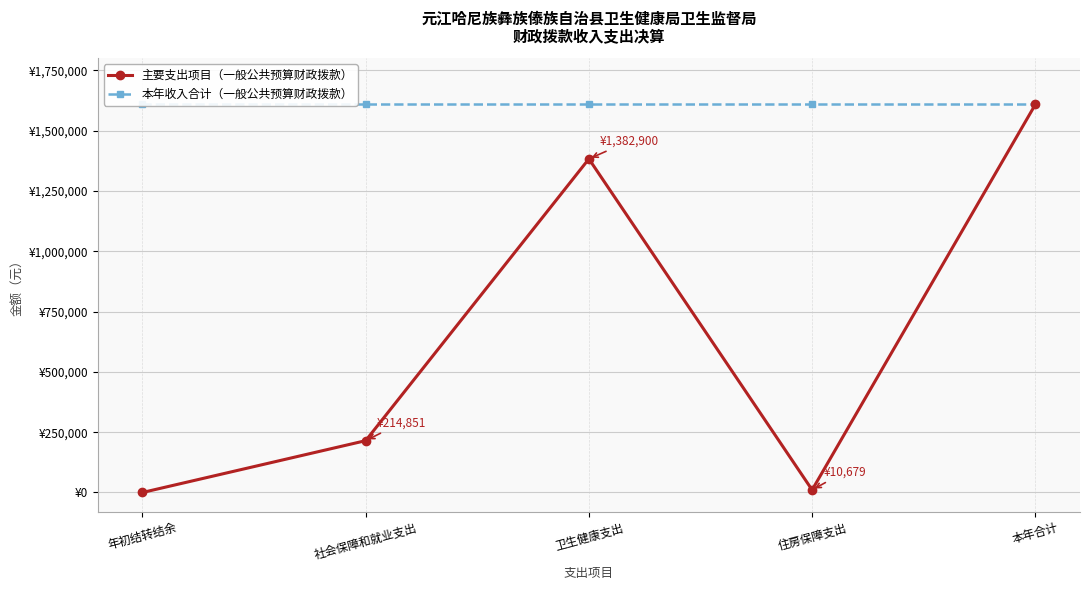

What is the sum of the 主要支出项目（一般公共预算财政拨款） values at 本年合计 and 卫生健康支出?

2991330.5